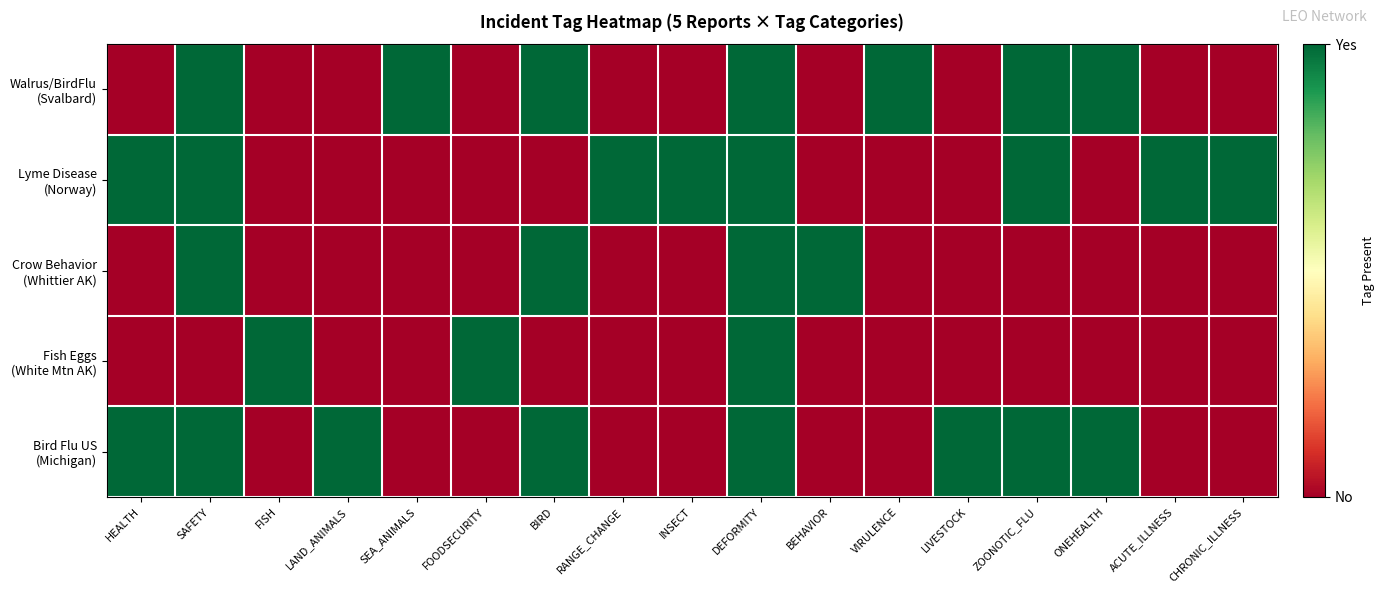

At how many categories does at least one series exceed 0?

17